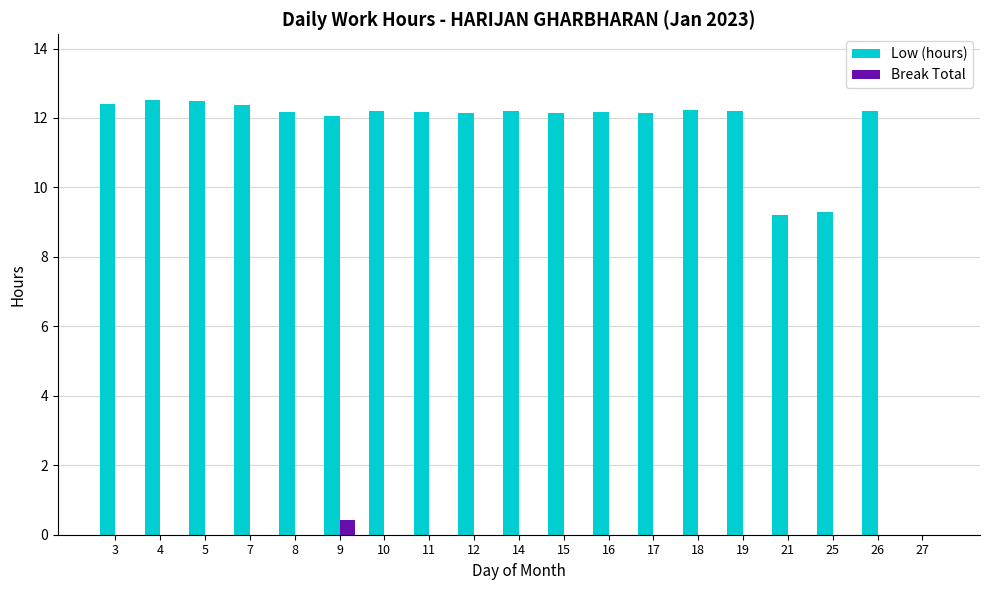

True or false: Low (hours) has a value of 8.0 at 27.

False